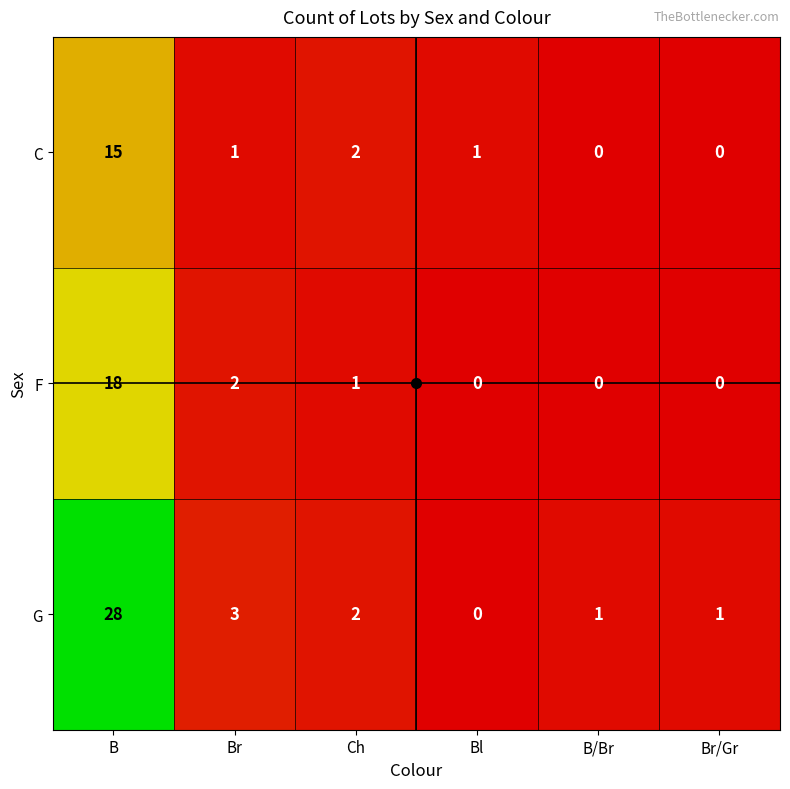

True or false: G has a value of 1 at Br/Gr.

True